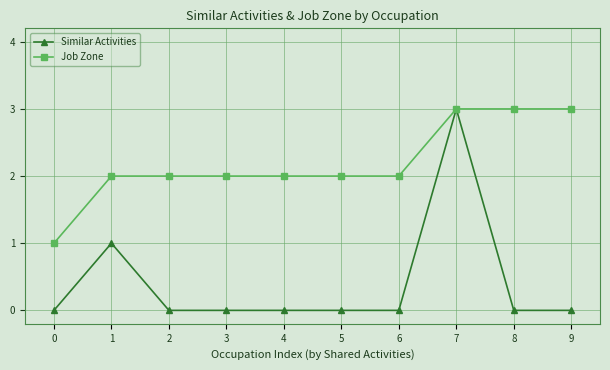

Which category has the highest value in the Similar Activities series?

7